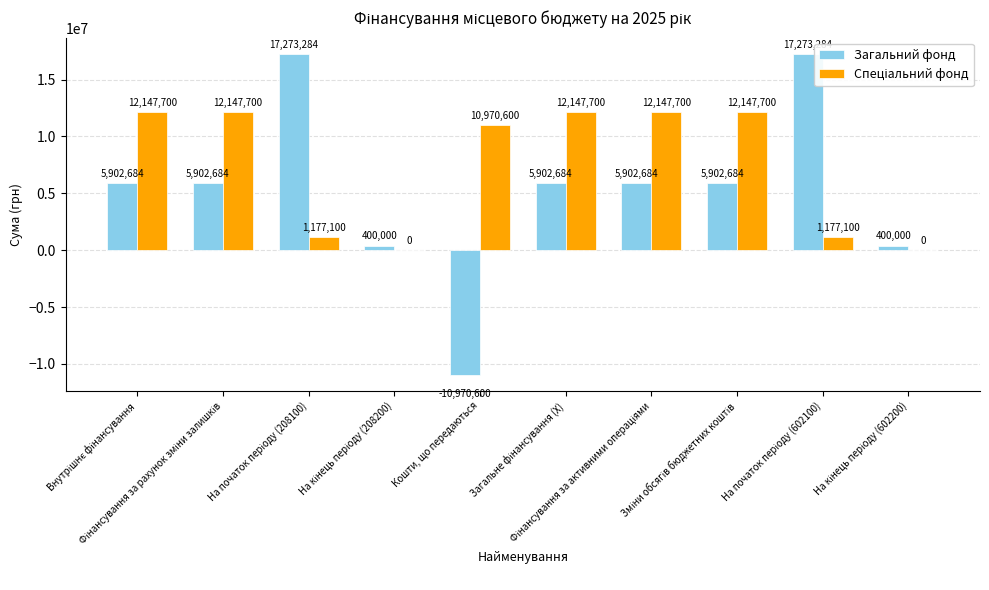

At Зміни обсягів бюджетних коштів, list the series in order from largest to smallest.

Спеціальний фонд, Загальний фонд